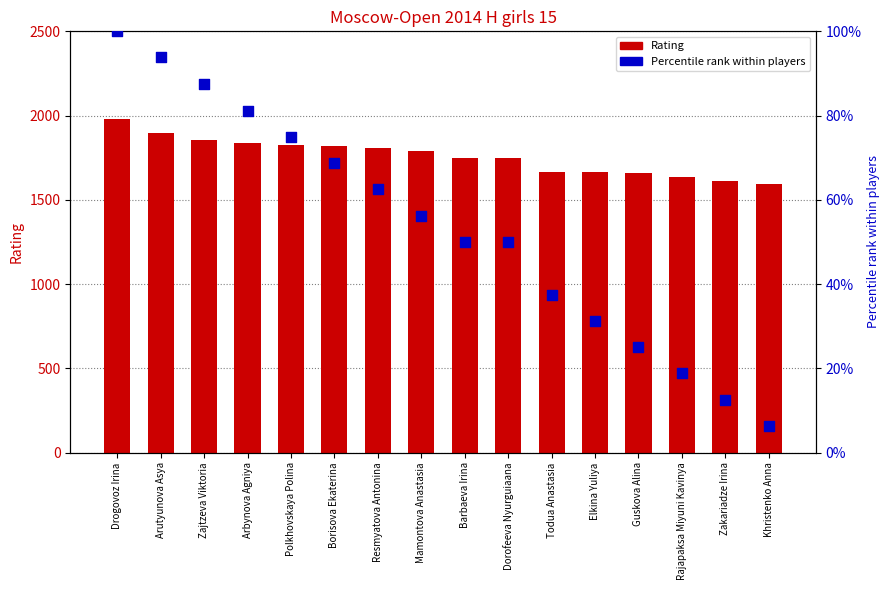

Which series has the largest total across all categories?

Rating